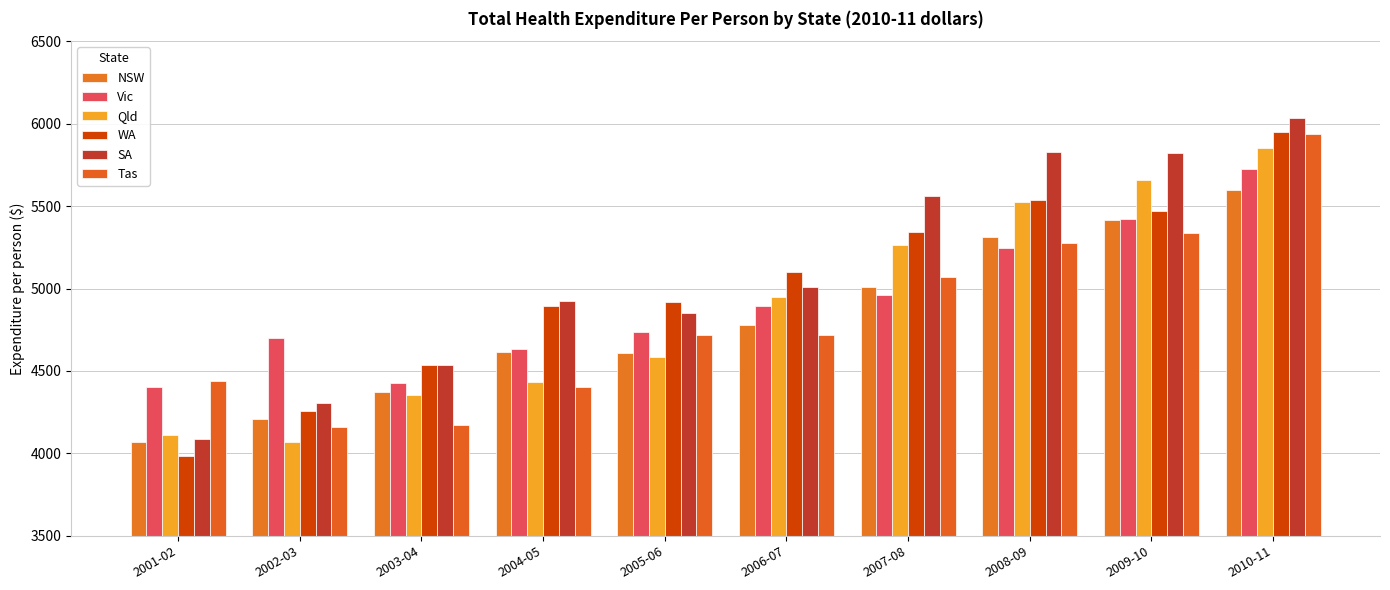

What is the value of the Vic bar at the 1st from the left?

4401.2